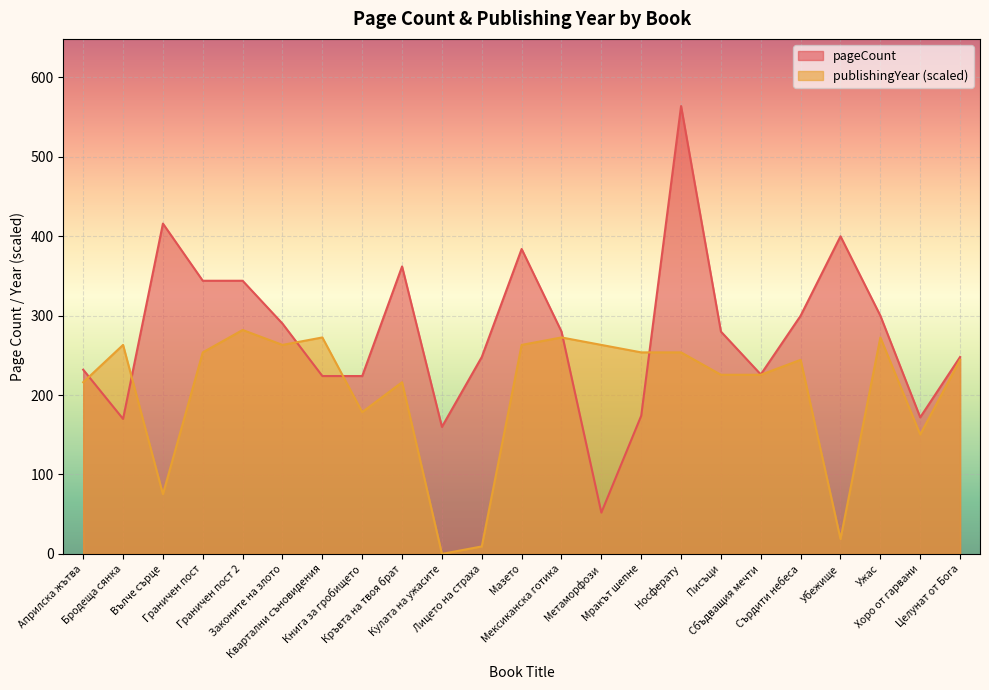

What is the maximum value shown in the chart?

564.0